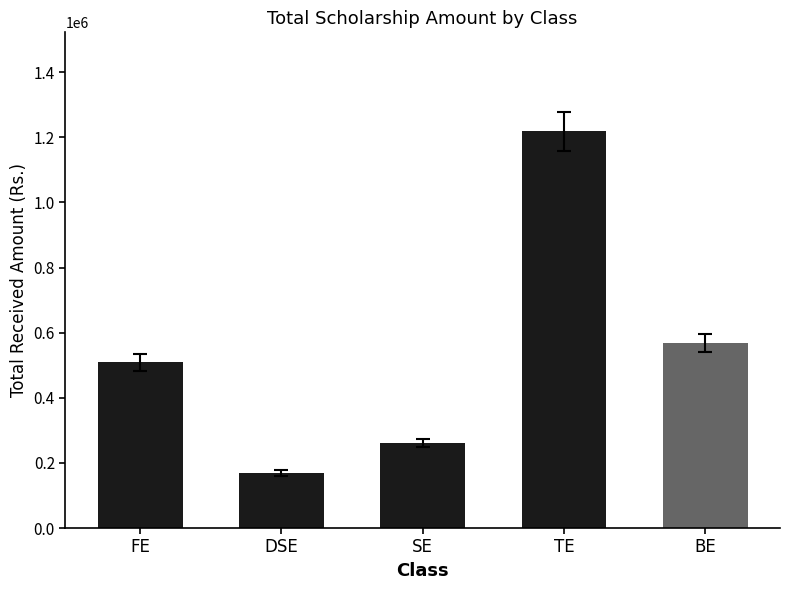

Reading left to right, list all the values displayed in this chart.

FE=508980	DSE=169660	SE=260385	TE=1218100	BE=569053